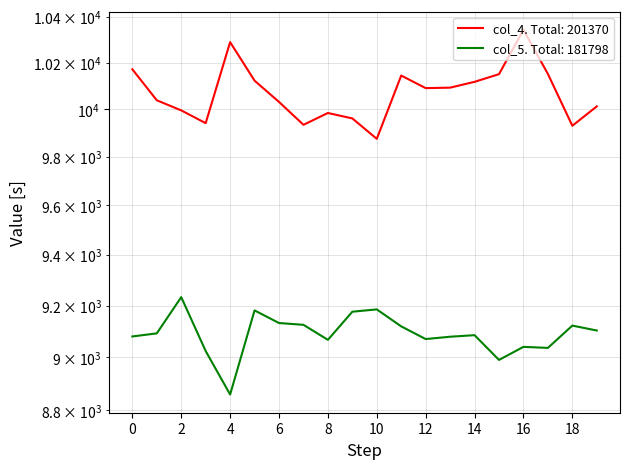

Which series has the largest range (max minus min)?

col_4